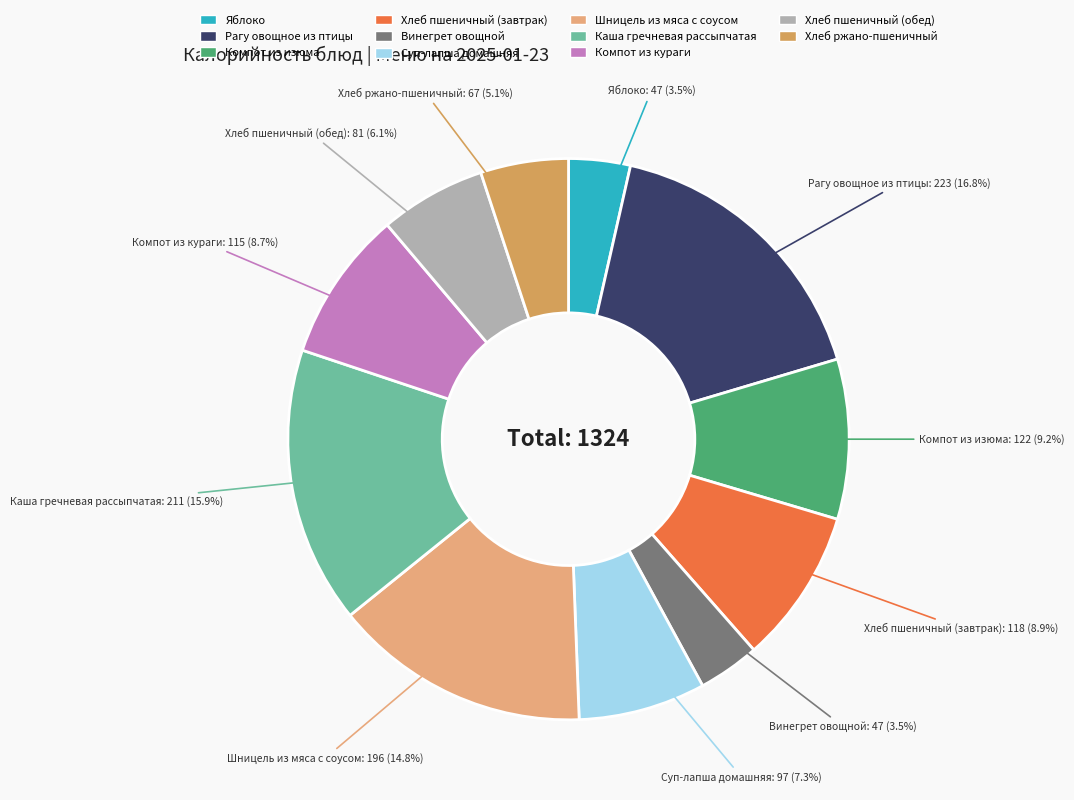

To the nearest percent, what is the combined percentage of Хлеб ржано-пшеничный and Компот из изюма?

14%